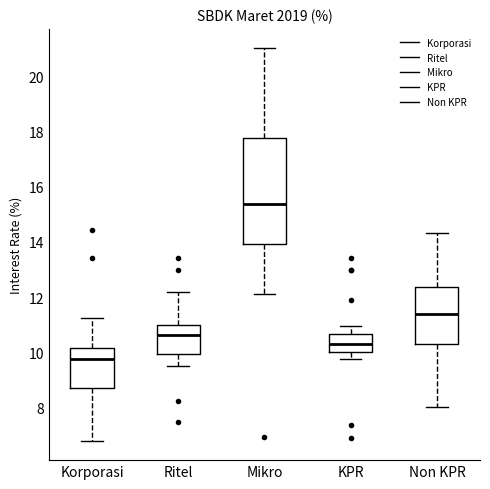

Comparing the boxes themselves (not the whiskers), which one is the tallest?

Mikro